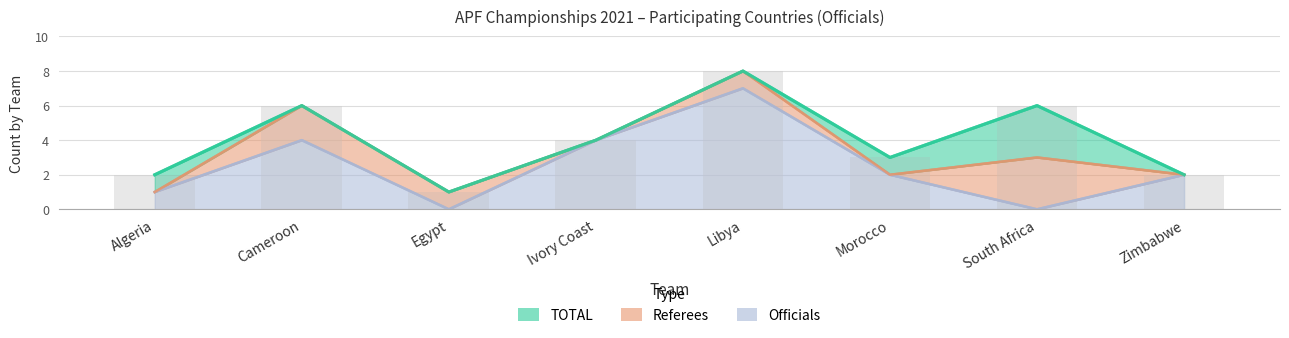

Which series has the largest total across all categories?

TOTAL